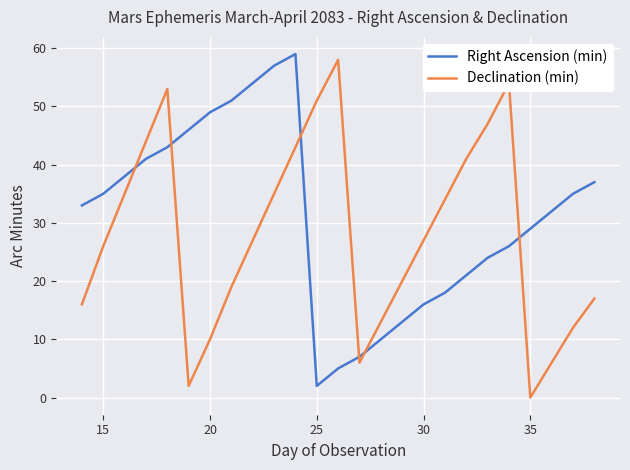

How many lines are shown in the chart?

2